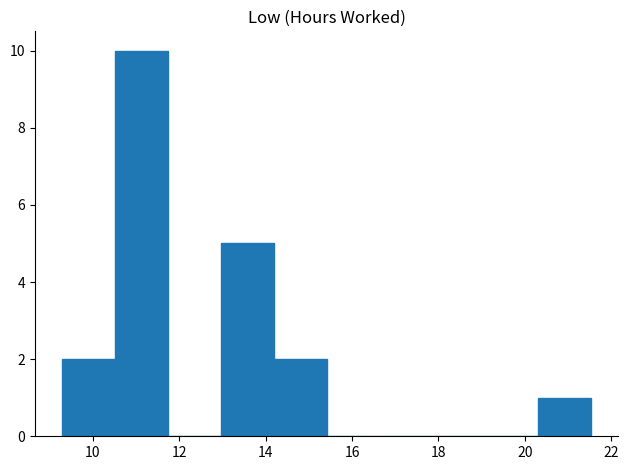

Which range on the x-axis has the tallest bar?

10.6 to 11.8